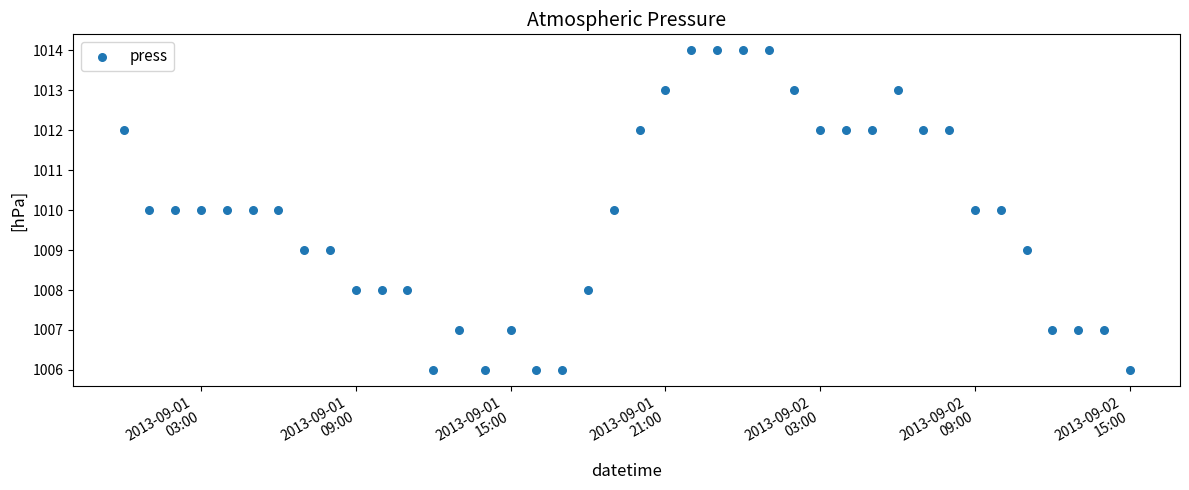

What is the range of Y values (max minus min)?

8